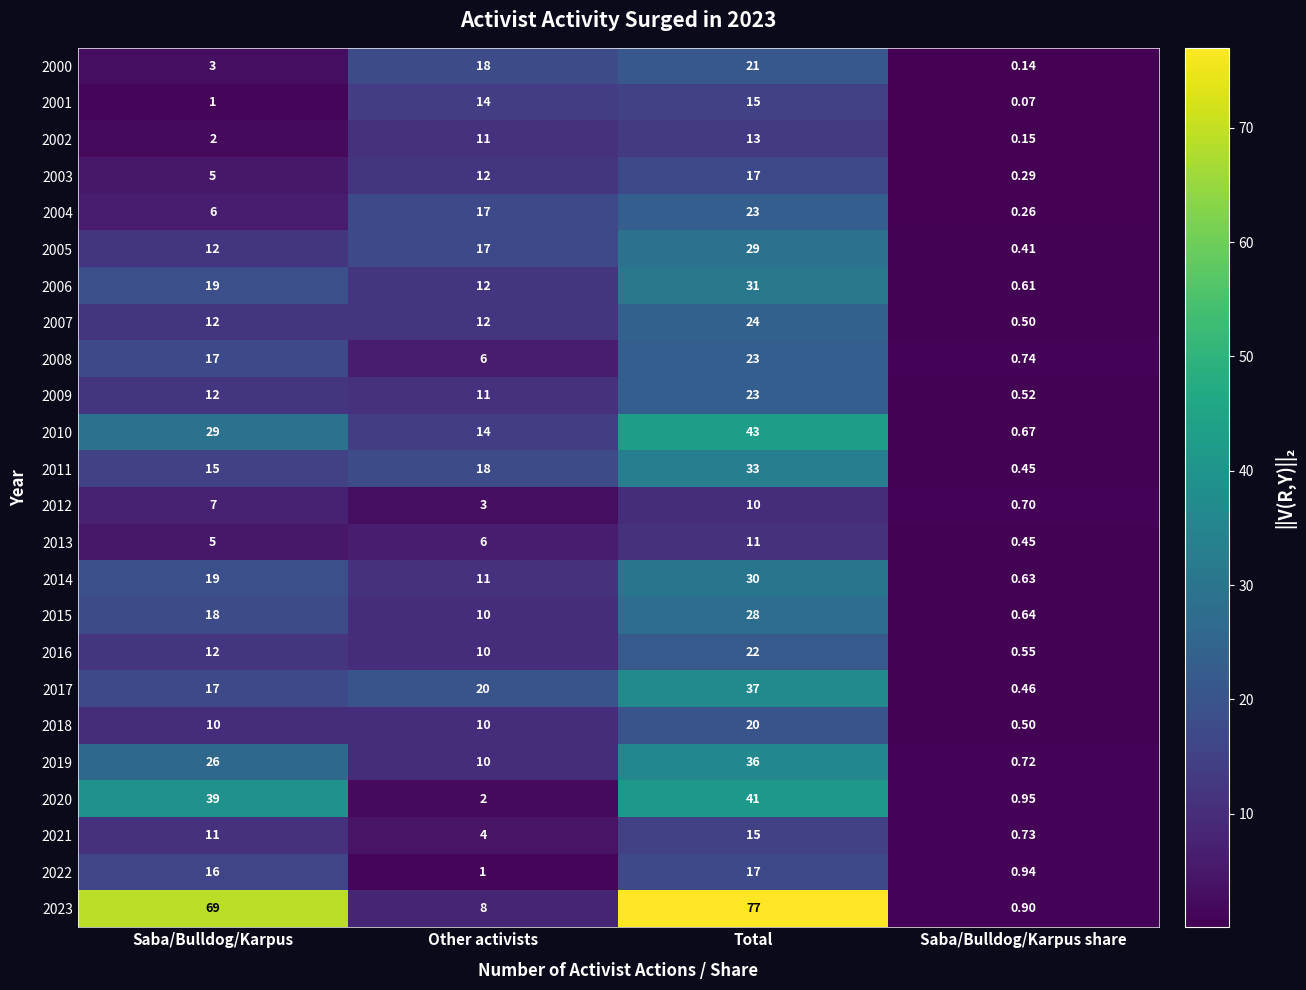

What is the difference between the highest and lowest values at Total?

67.0